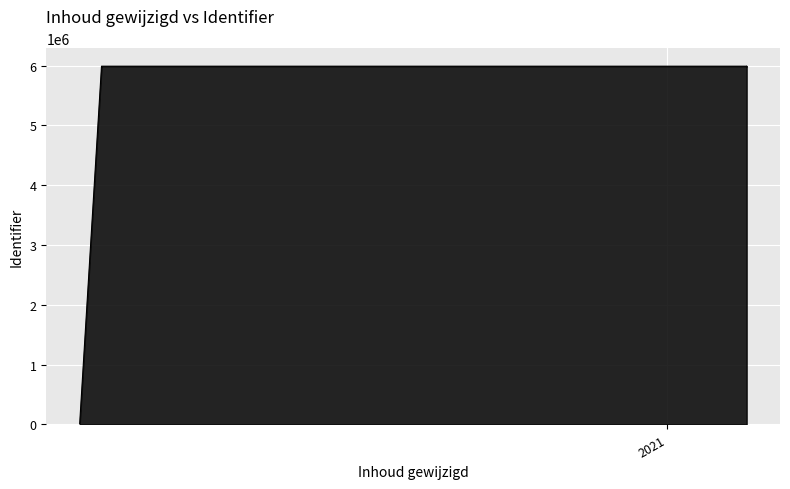

Where is the first local minimum?

2021-02-04 11:04:16